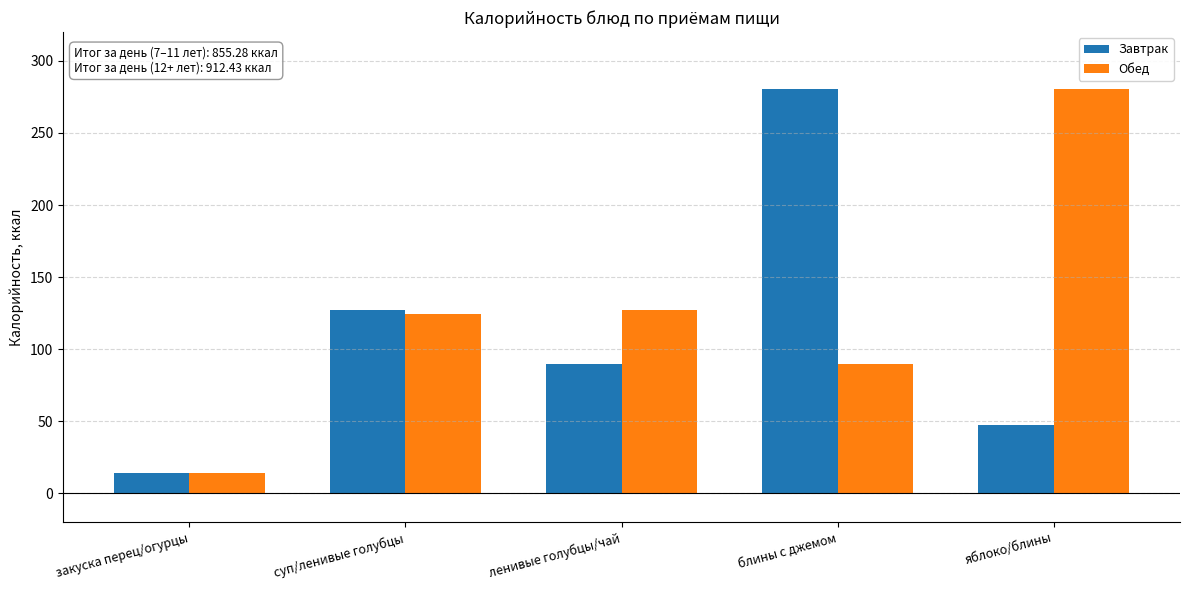

What is the label of the 5th bar from the left?

яблоко/блины